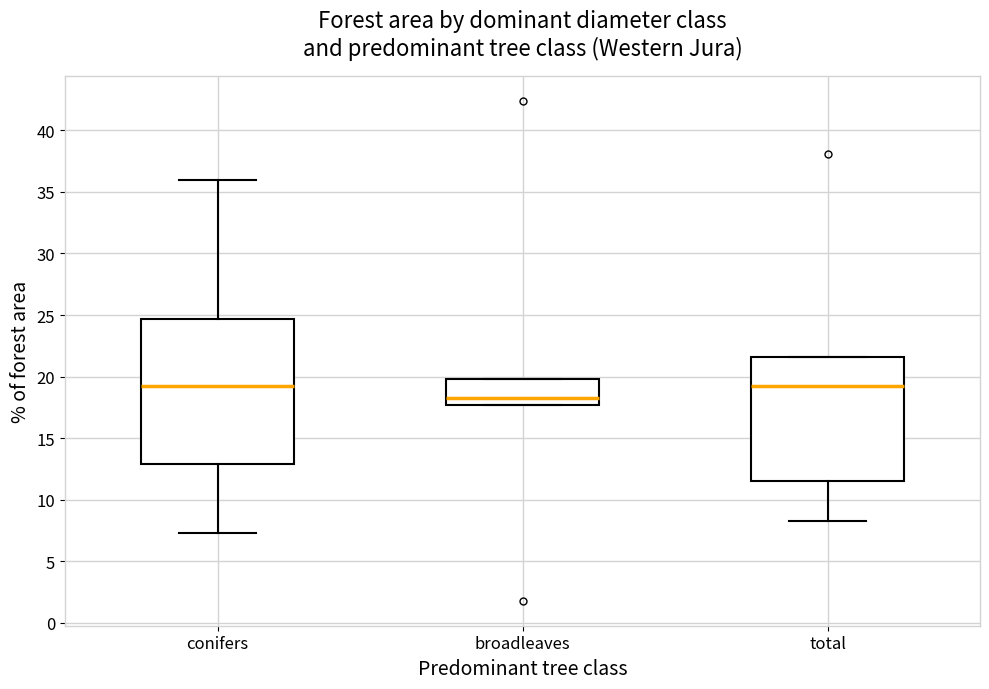

Reading left to right, read every box against the y-axis: the position of its median line, the range the box covers, and the ends of its whiskers. The values are not printed on the chart, so give them approximately, as read against the axis.

conifers: median 19.0, box 13.0 to 24.5, whiskers 7.5 to 36.0
broadleaves: median 18.5, box 17.5 to 20.0, whiskers 17.5 to 20.0
total: median 19.0, box 11.5 to 21.5, whiskers 8.5 to 21.5